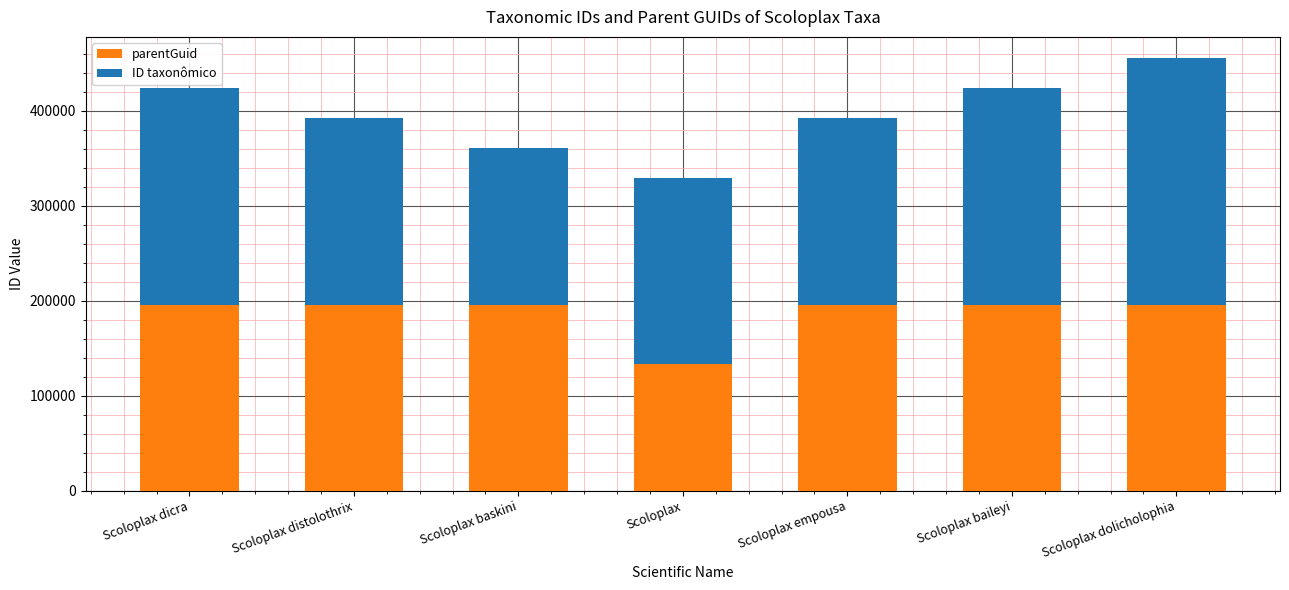

What are all the series names shown in the legend?

parentGuid, ID taxonômico